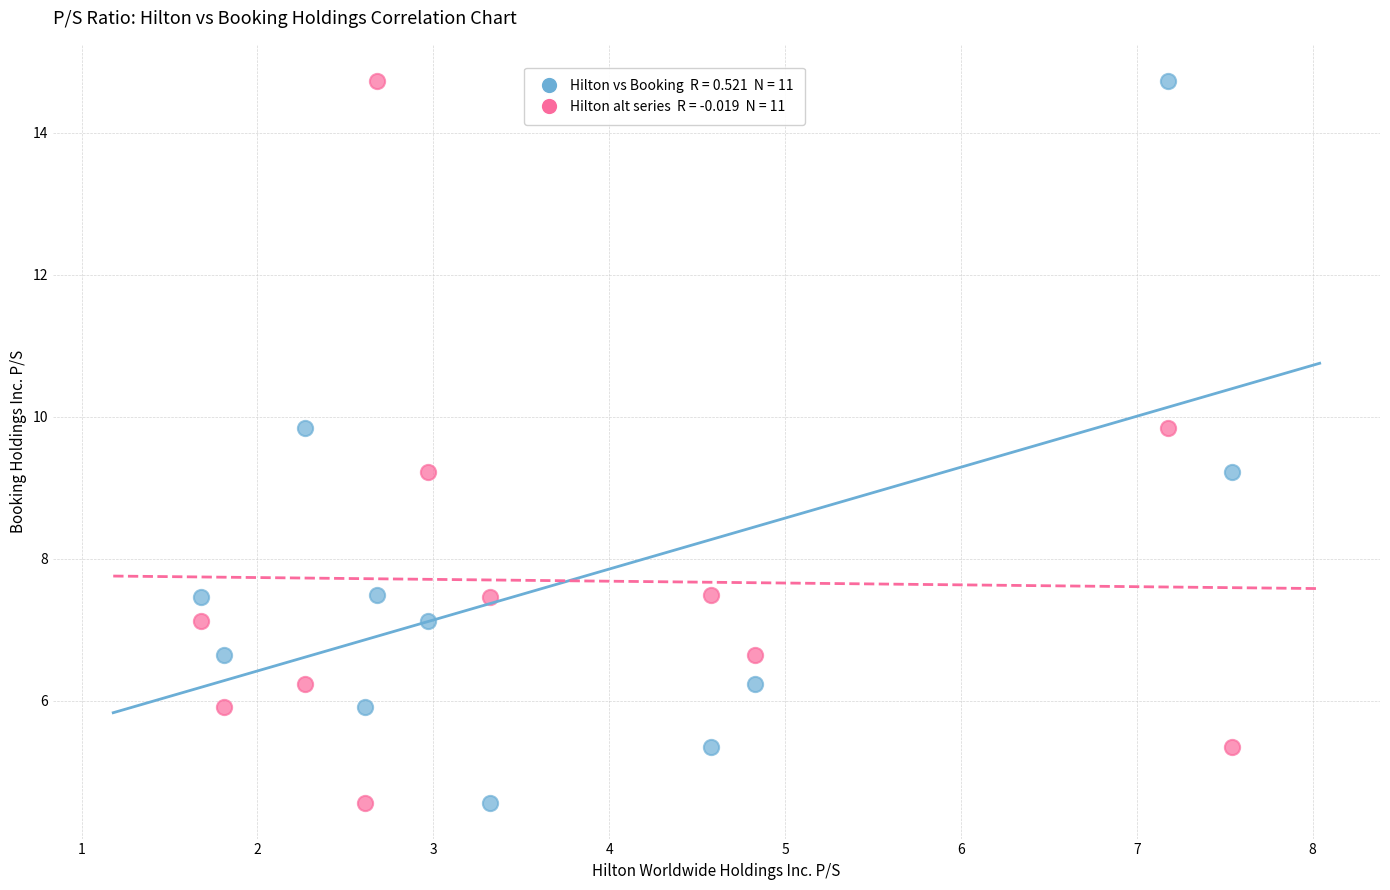

Across all data points, what is the range of Y values (max minus min)?

10.2